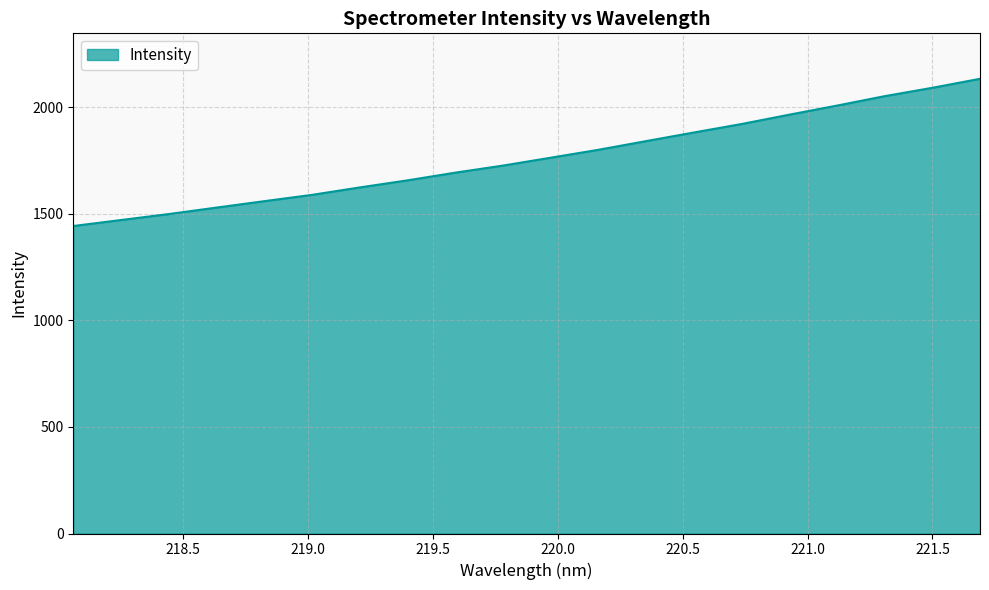

How many lines are shown in the chart?

1